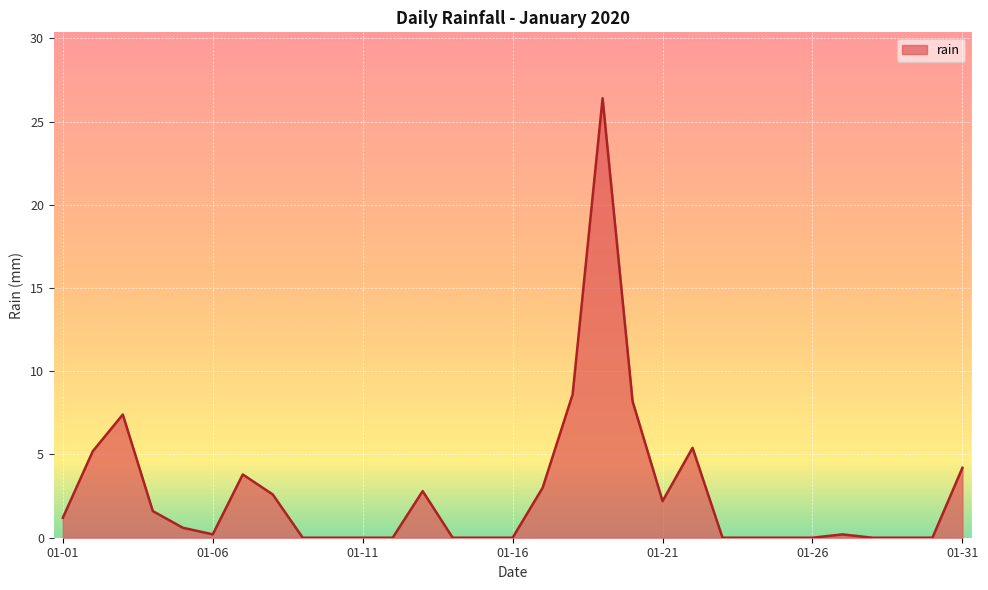

What is the maximum value shown in the chart?

26.4